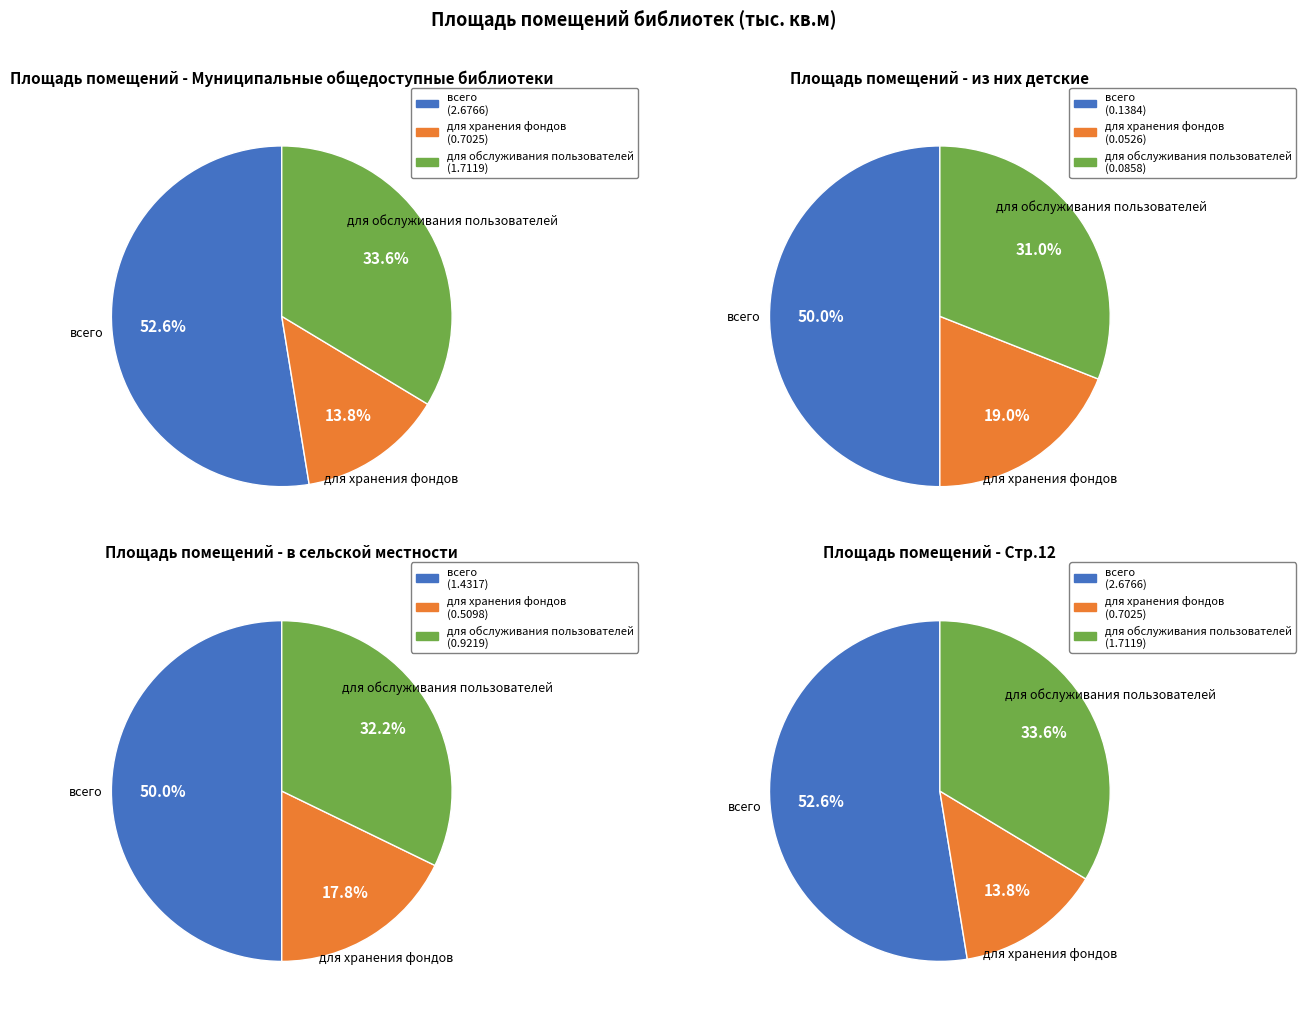

Count the number of slices in the pie.

3